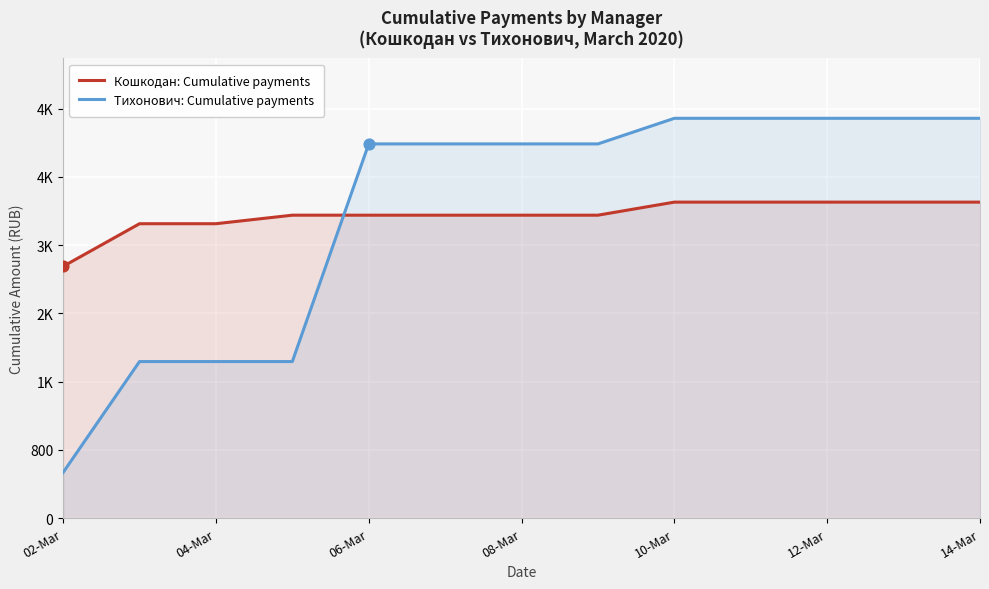

Which series has the largest total across all categories?

Тихонович: Cumulative payments